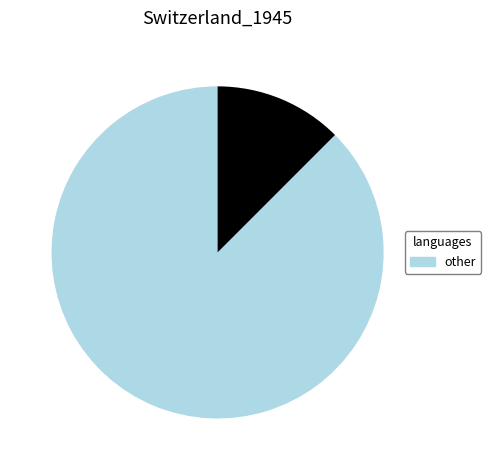

Is there any slice that represents more than half of the pie?

Yes